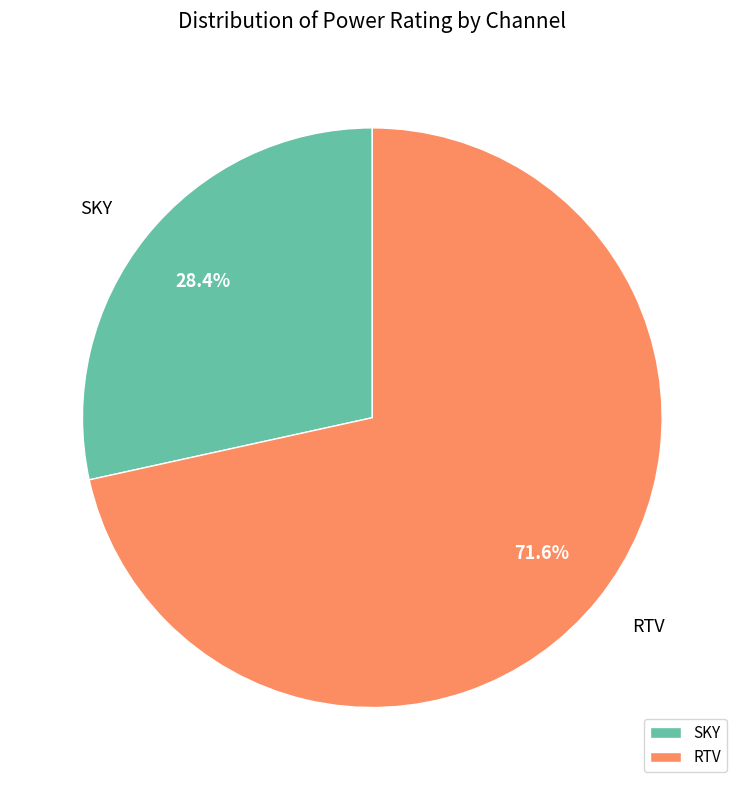

Count the number of slices in the pie.

2